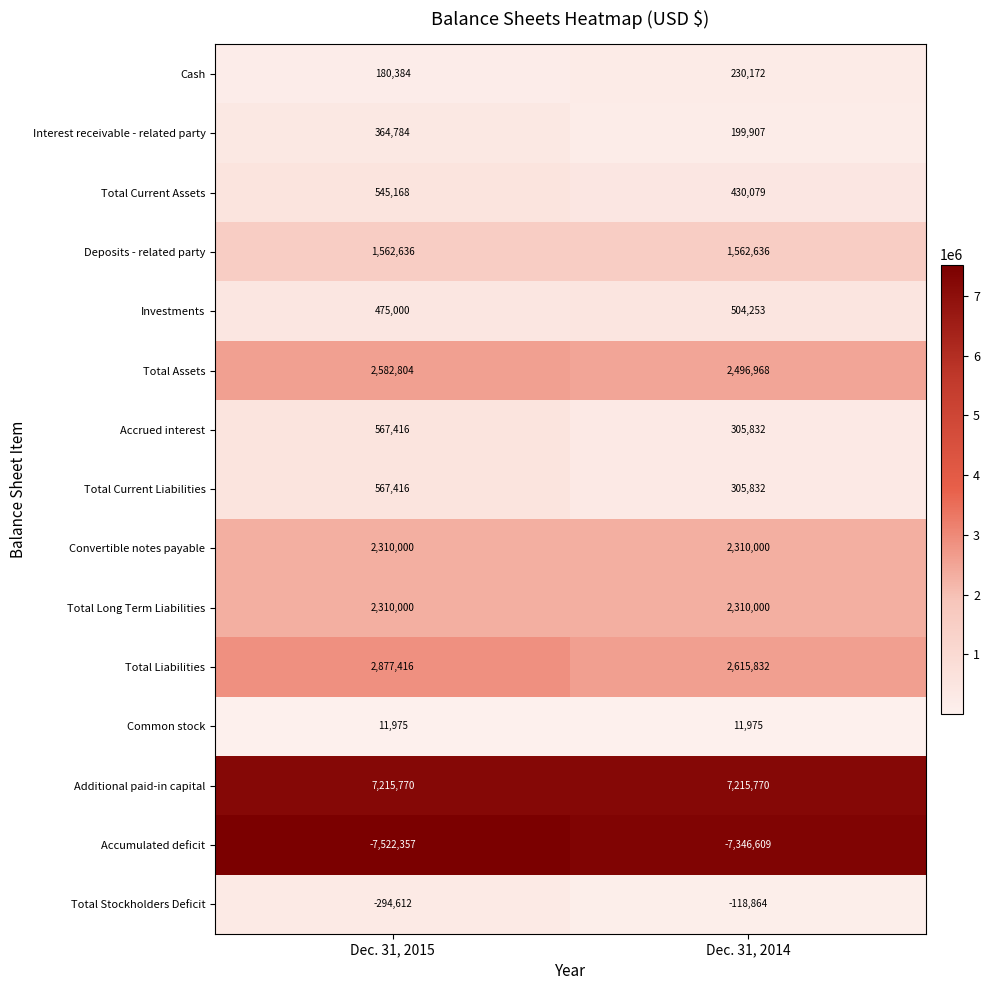

What is the total value across all series at Dec. 31, 2015?

13753800